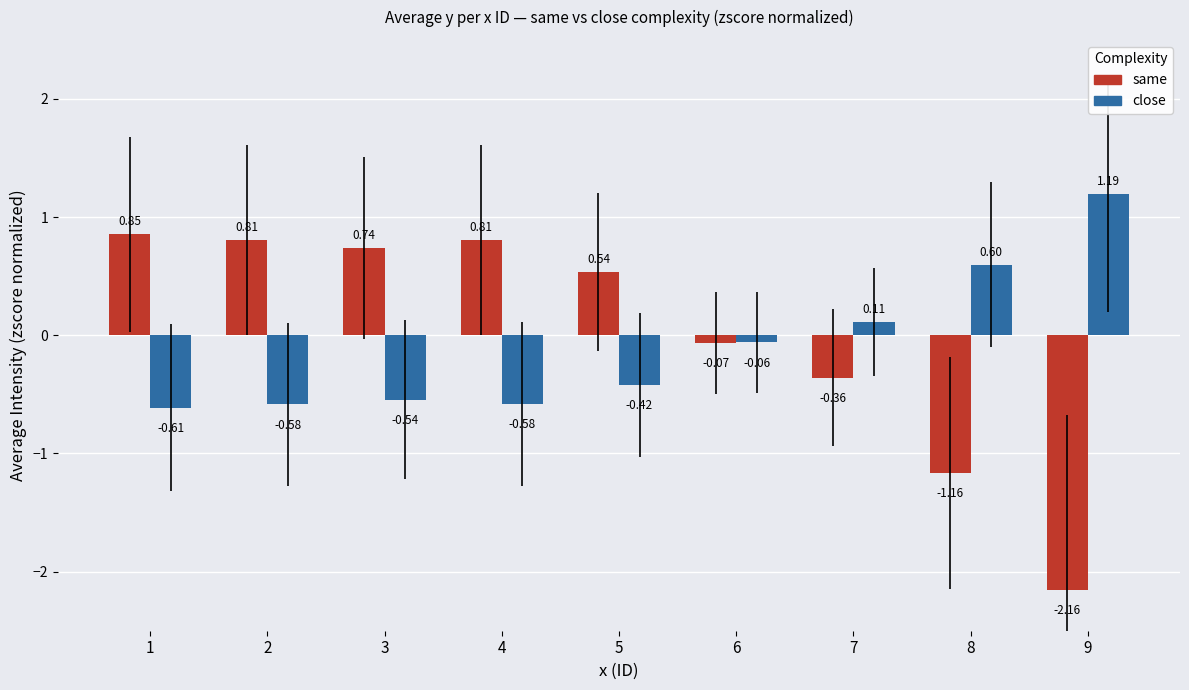

At which category does the chart reach its peak across all series?

9